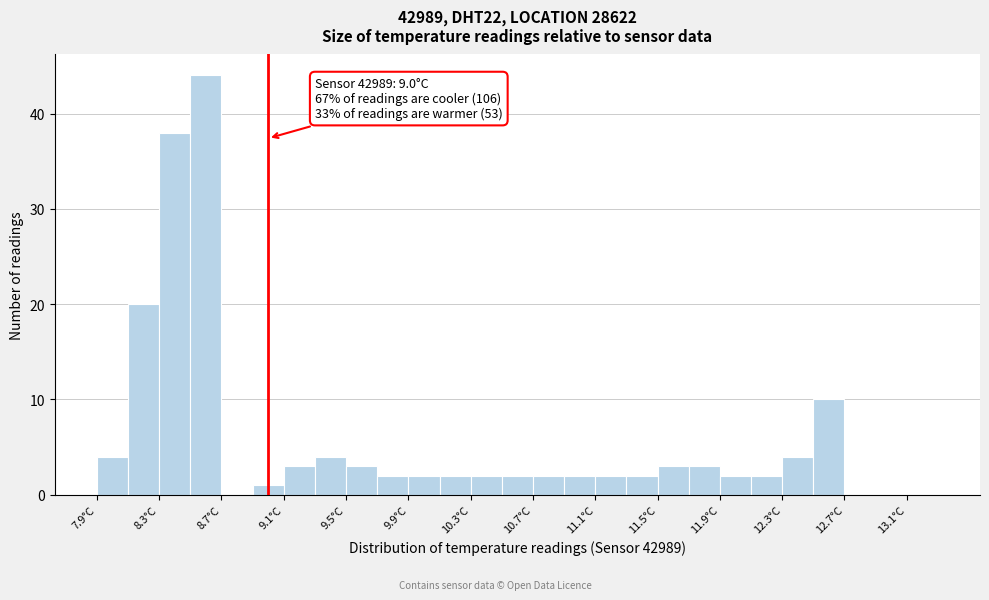

Over which range of the x-axis is the bar tallest?

8.5 to 8.7